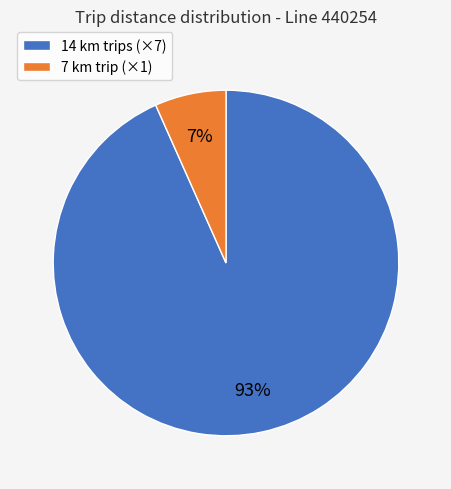

Is there a majority slice in this chart?

Yes